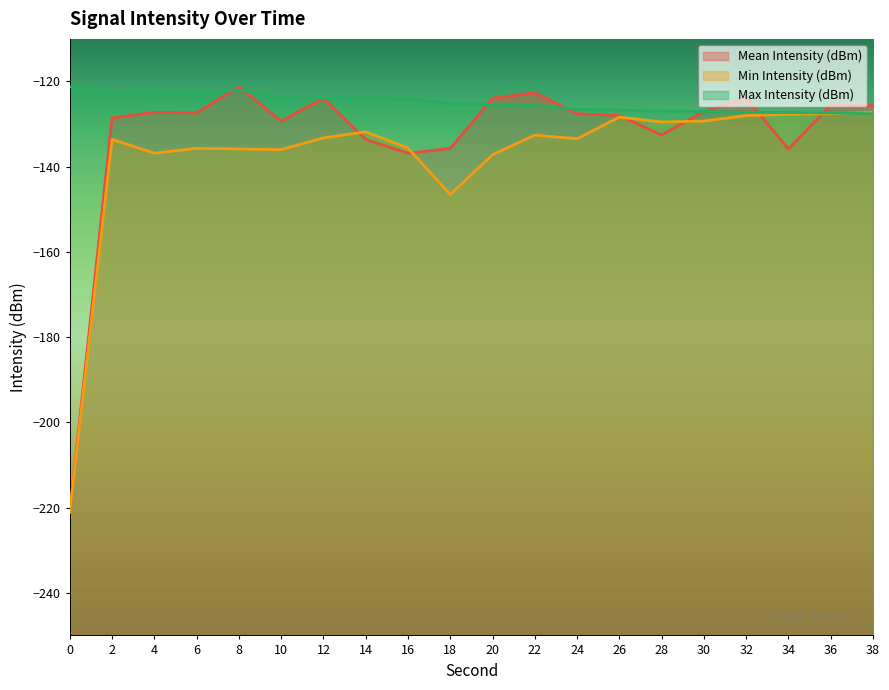

What is the maximum value shown in the chart?

-121.2